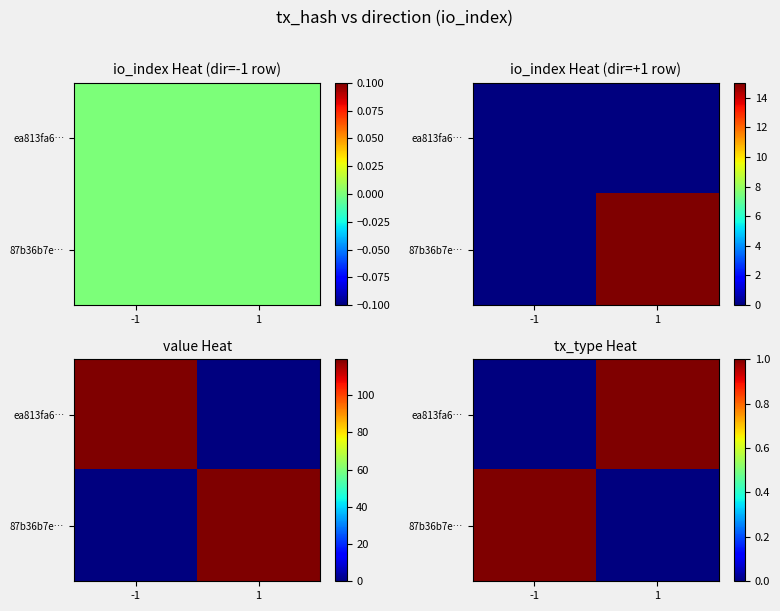

How many 87b36b7e… values are between 0 and 1?

2